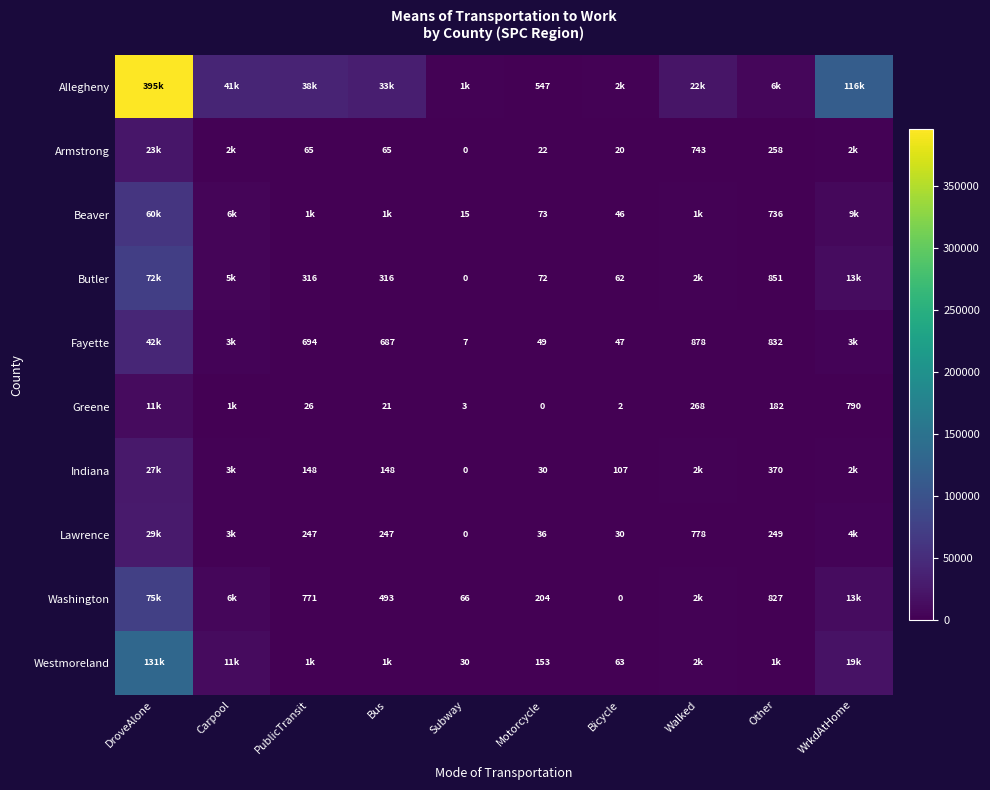

The value of Fayette at PublicTransit is 443. True or false?

False